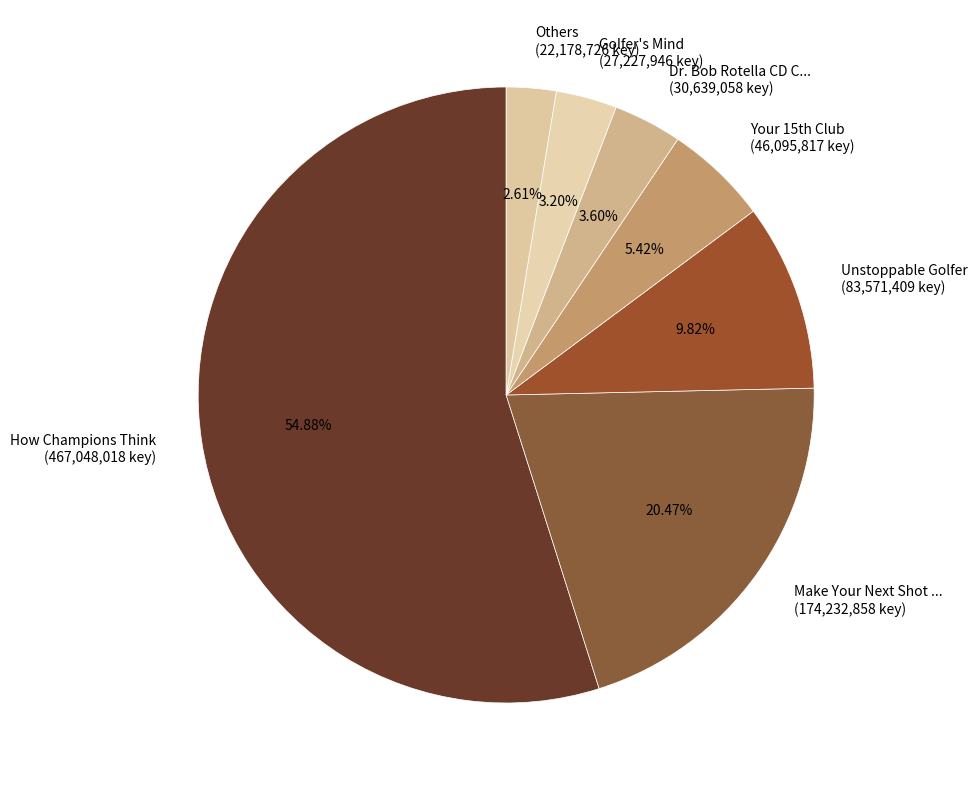

Does Others (22,178,726 key) account for over 50% of the chart?

No